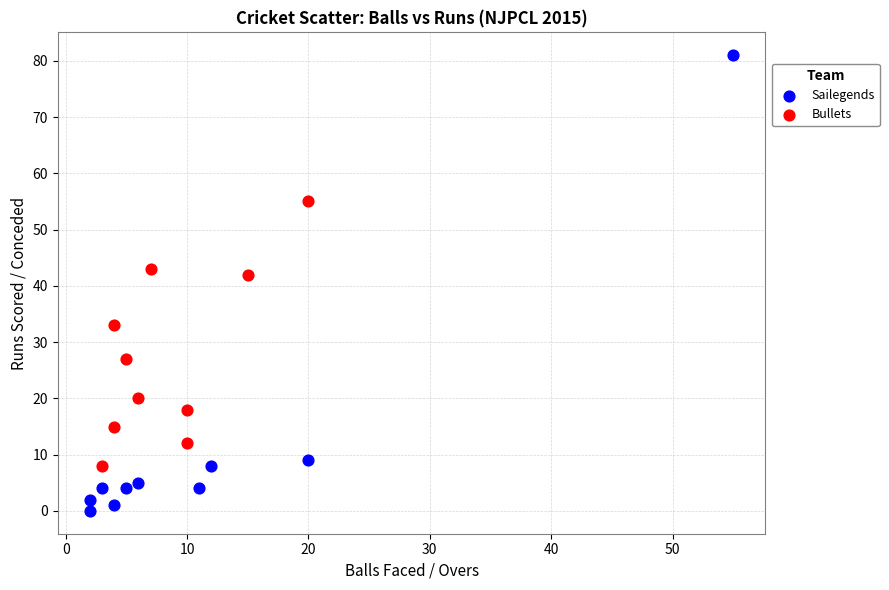

Which series reaches the minimum Y coordinate?

Sailegends